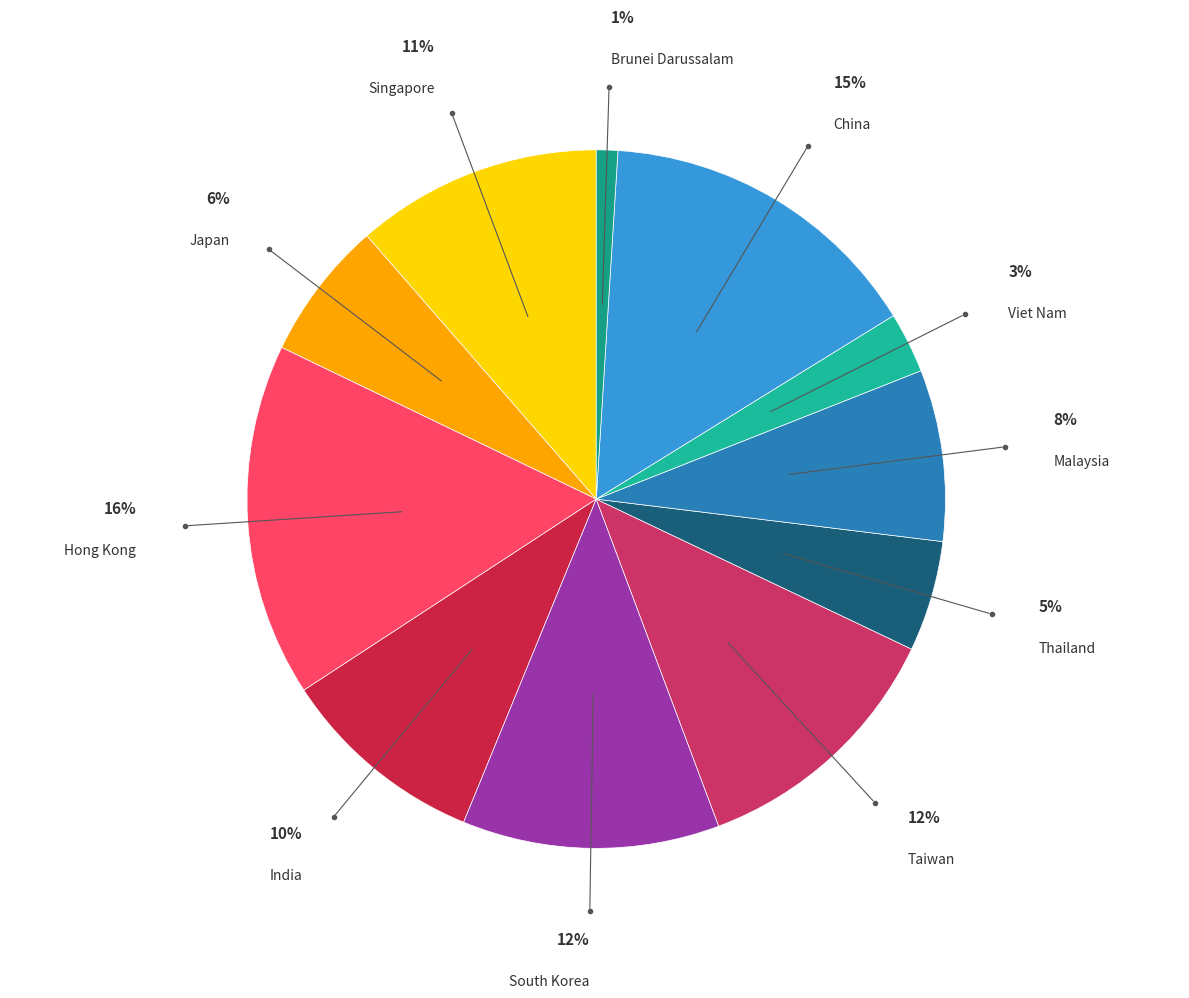

Is there a majority slice in this chart?

No